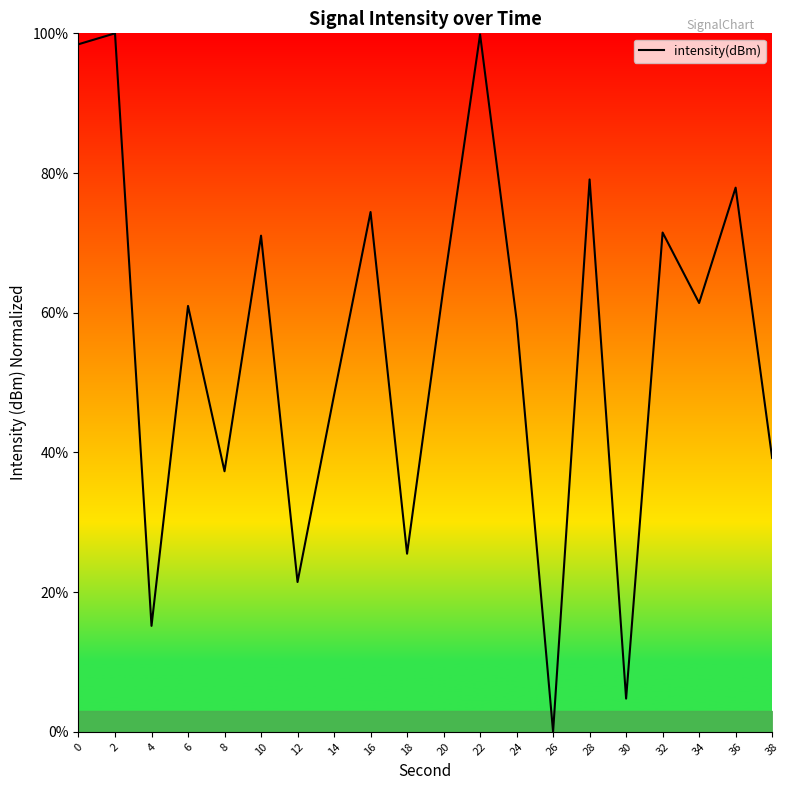

At which label is the value closest to 50?

14